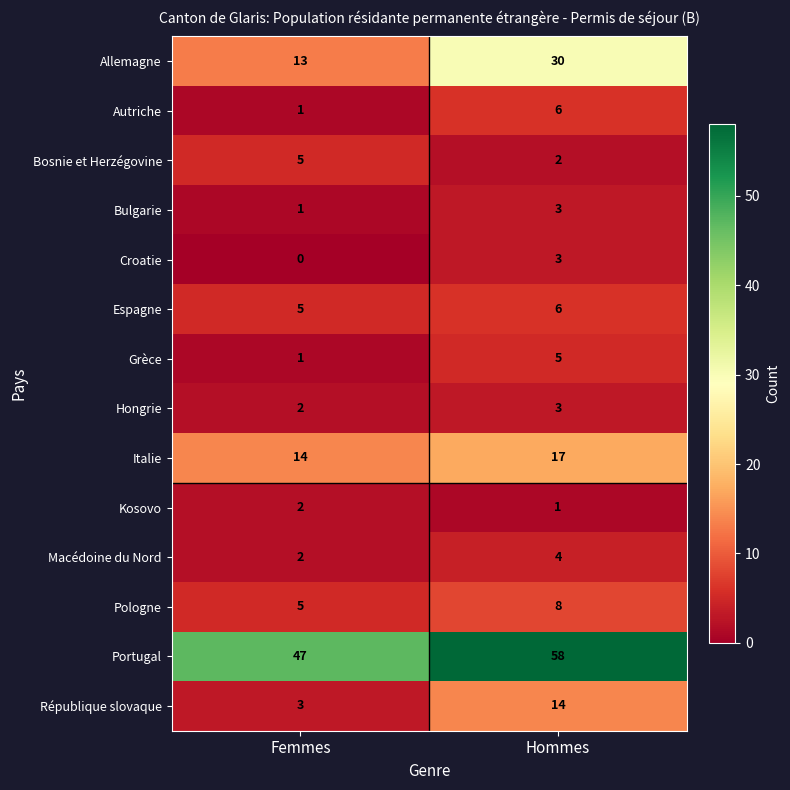

Which series has the largest total across all categories?

Portugal